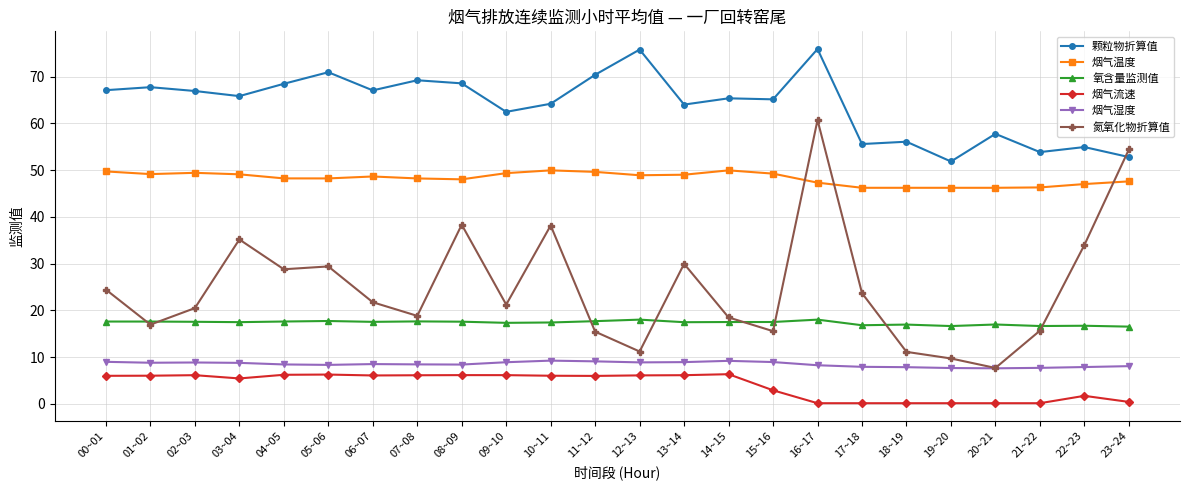

Which series changed the most between 16~17 and 17~18?

氮氧化物折算值